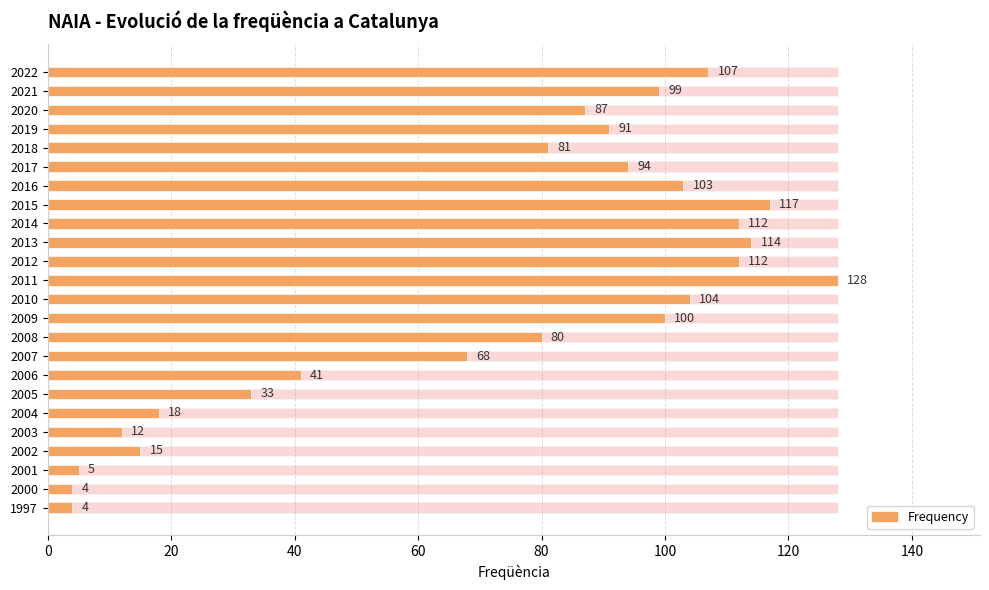

At how many categories does at least one series exceed 64?

16